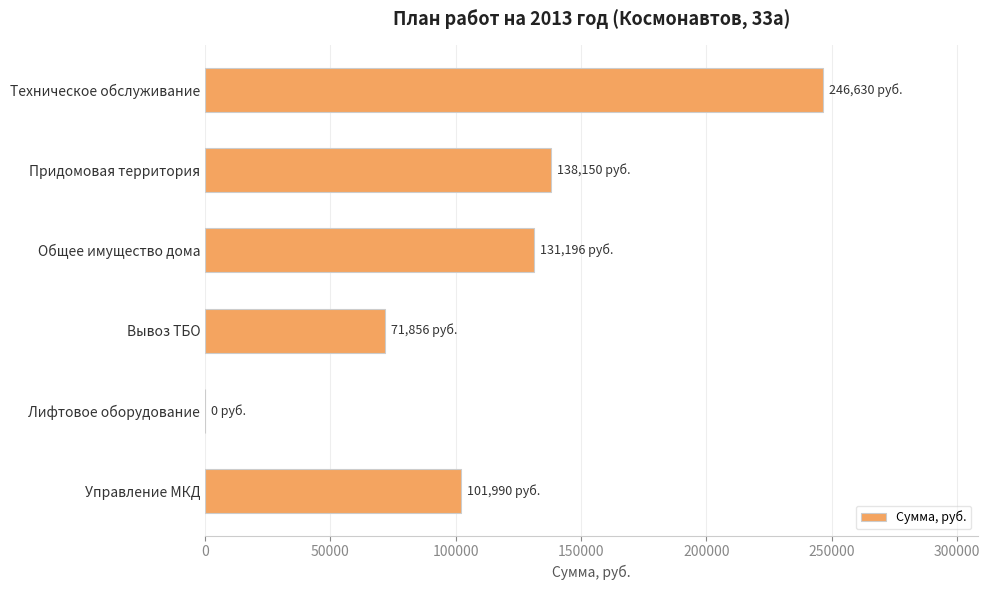

Is it true that the value at Техническое обслуживание is 246630?

True